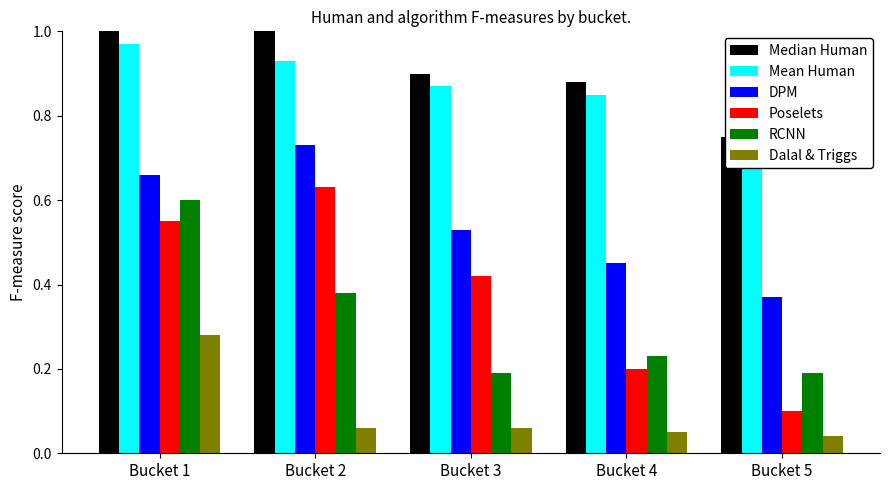

The Dalal & Triggs series shows 0.0 at Bucket 5. True or false?

False